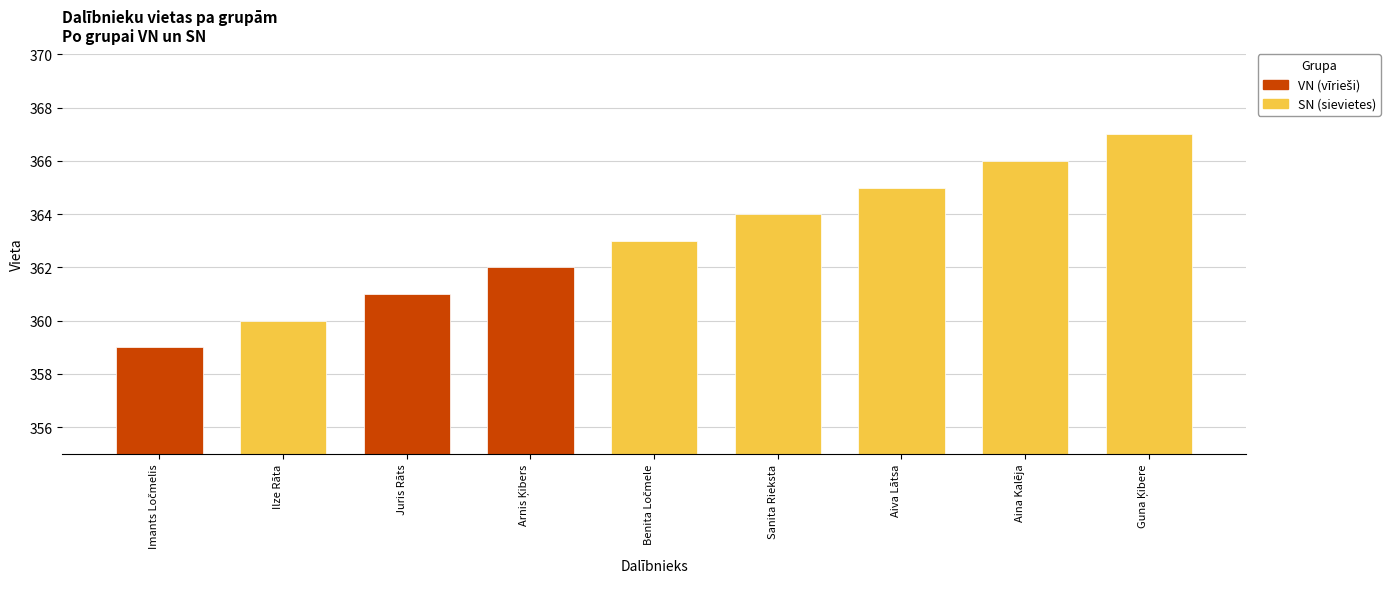

Does the chart contain stacked bars?

No